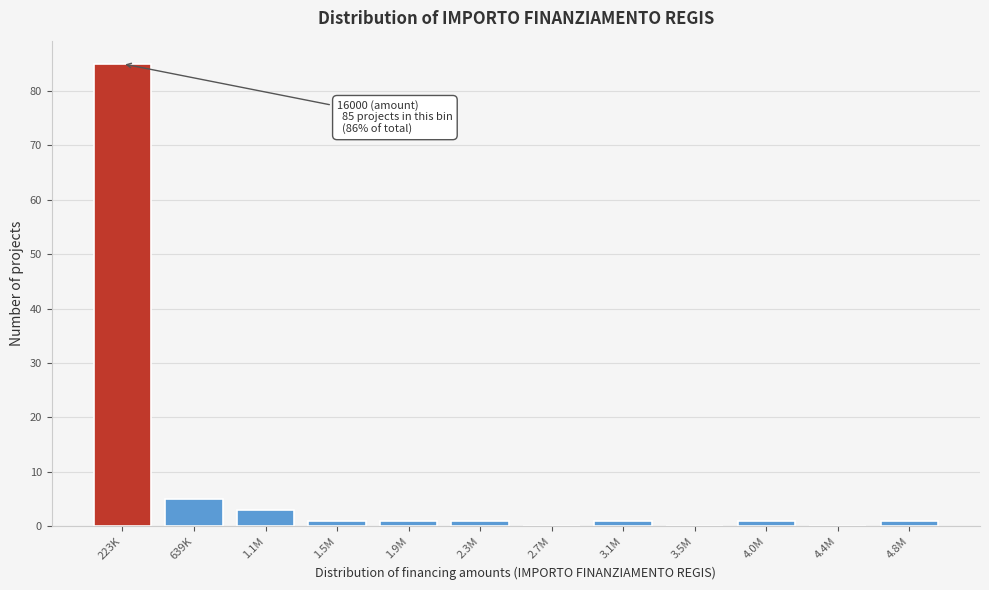

Reading left to right, list all the values displayed in this chart.

223K=85	639K=5	1.1M=3	1.5M=1	1.9M=1	2.3M=1	2.7M=0	3.1M=1	3.5M=0	4.0M=1	4.4M=0	4.8M=1